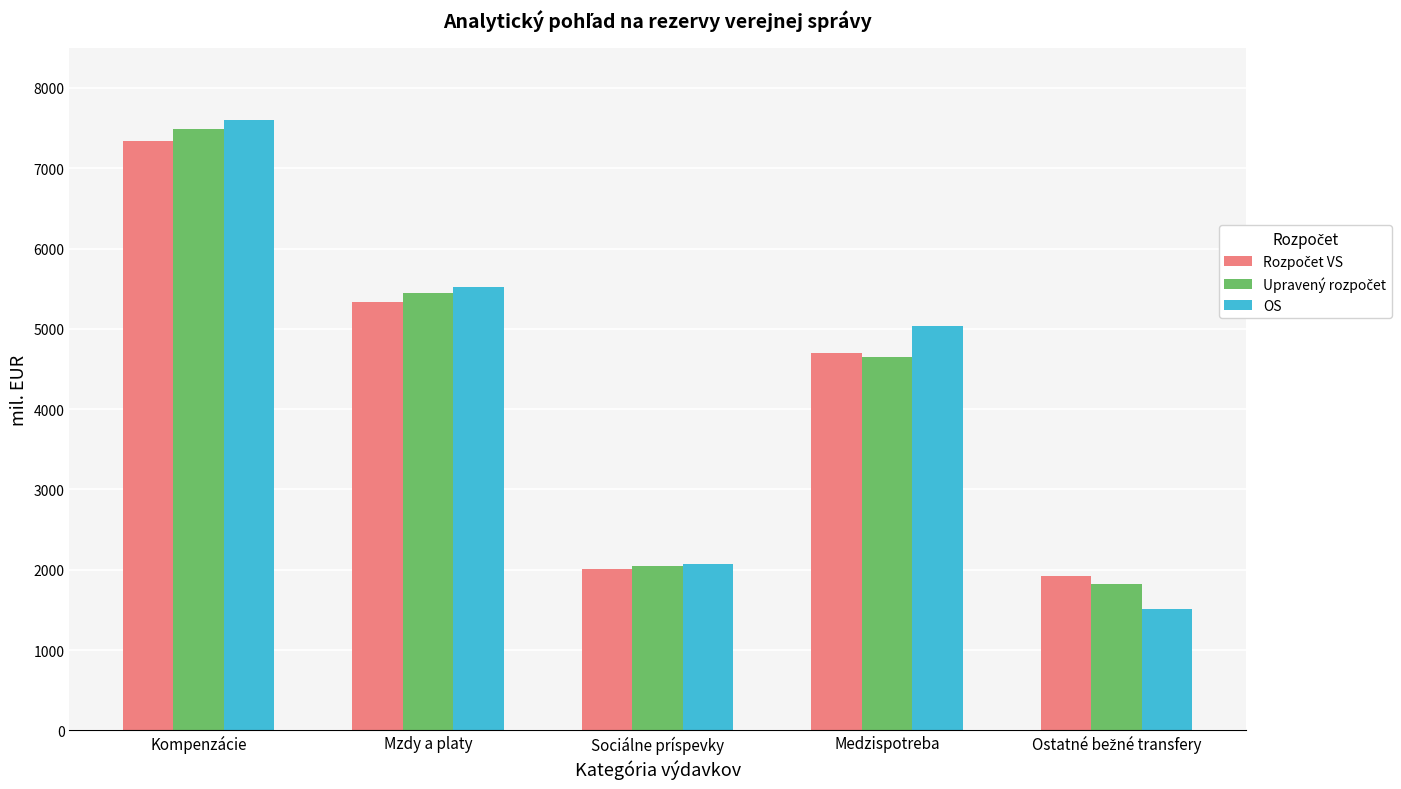

At how many categories does at least one series exceed 3490?

3